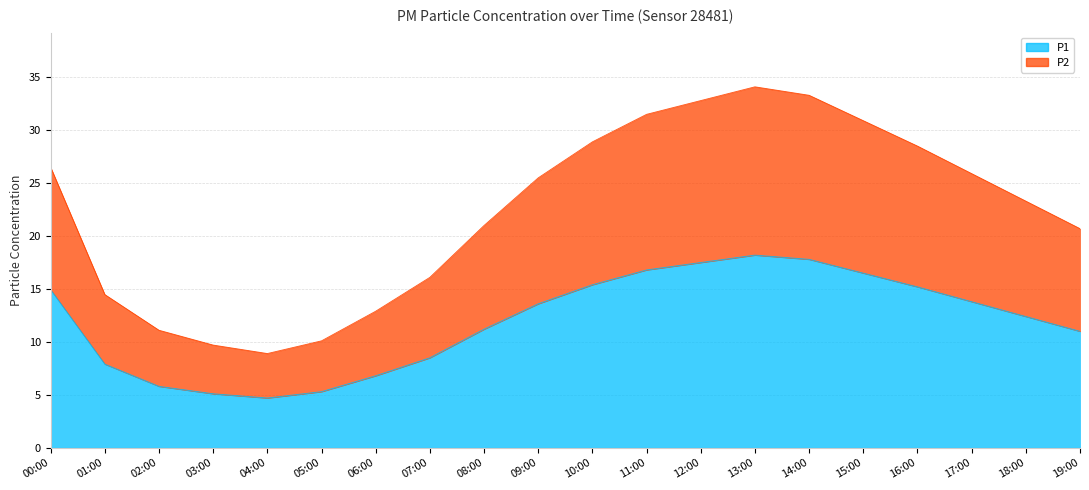

How many interior local peaks does the P1 series have?

1